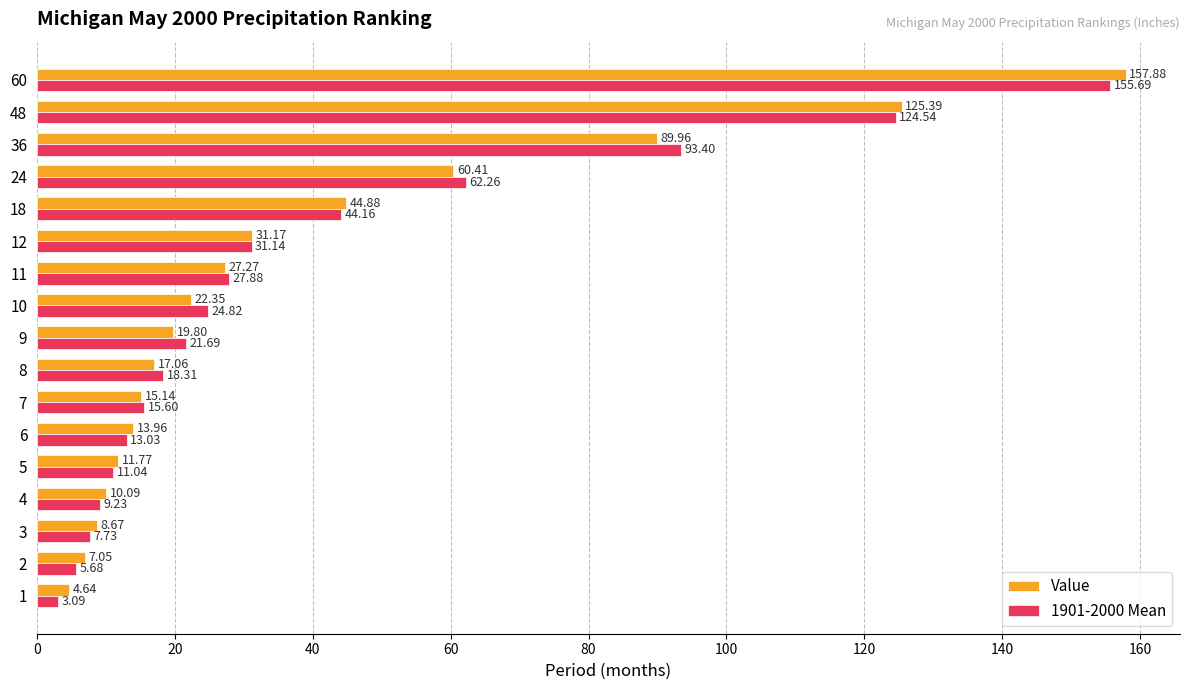

How many values in the Value series are below 19?

8